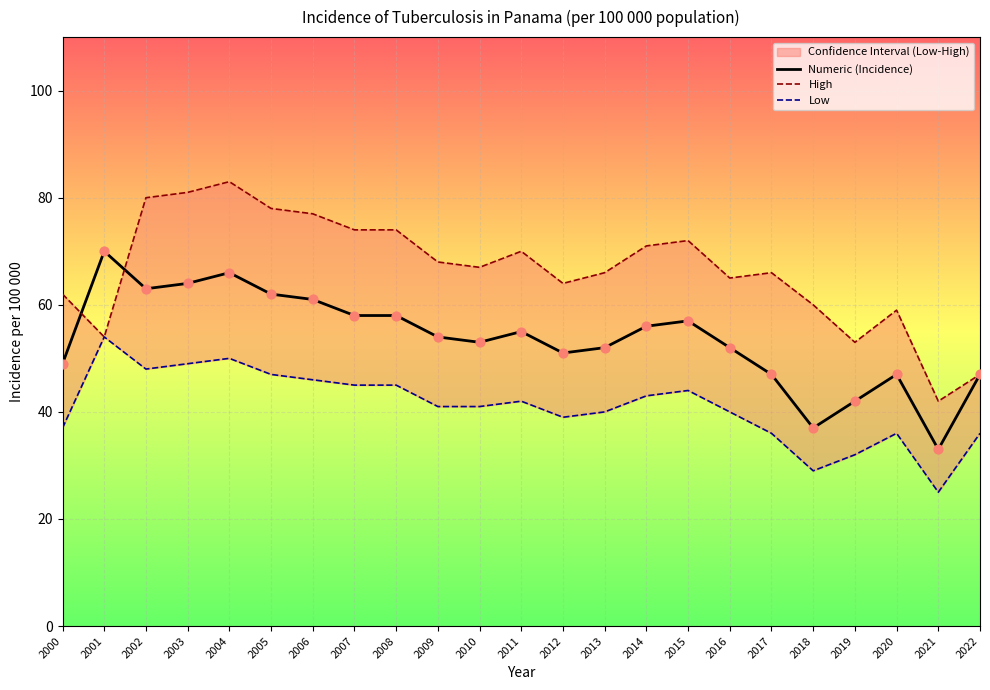

What are all the series names shown in the legend?

Numeric (Incidence), High, Low